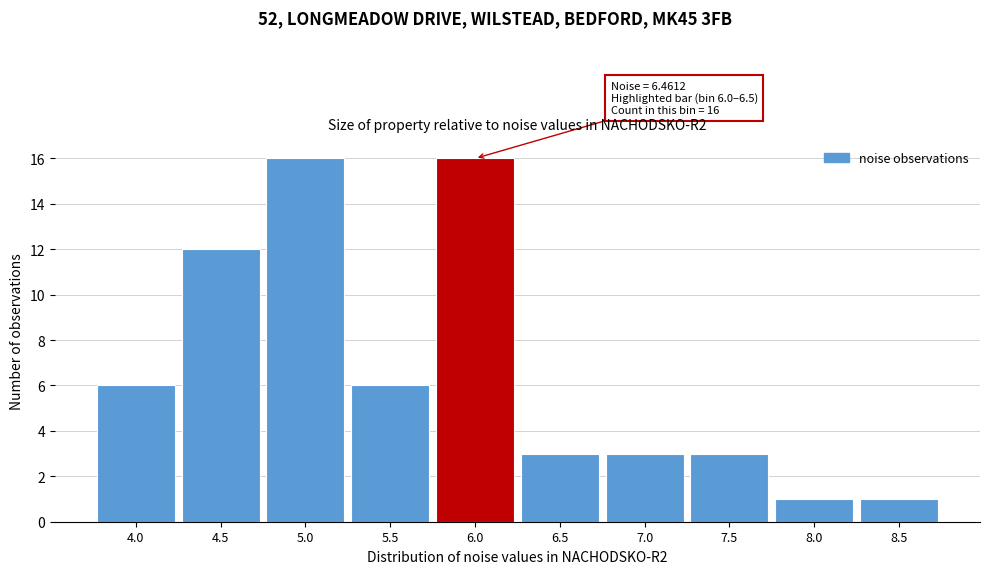

Reading left to right, extract all data points from this chart.

6	12	16	6	16	3	3	3	1	1